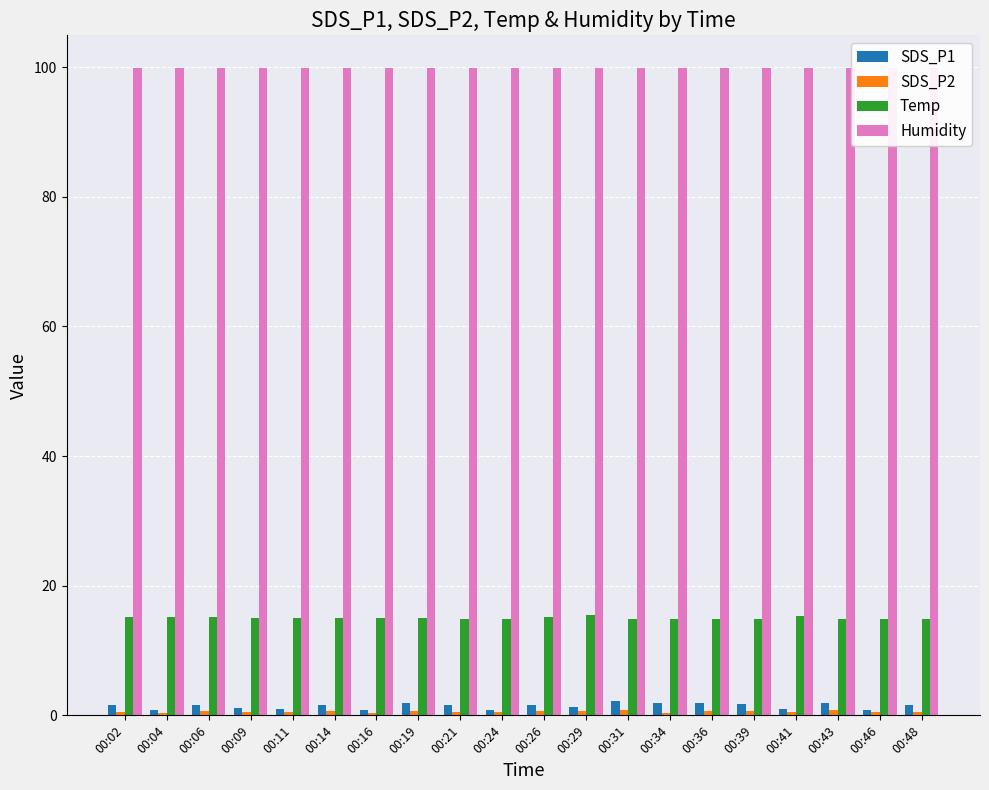

What is the sum of the Temp values at 00:14 and 00:16?

30.0